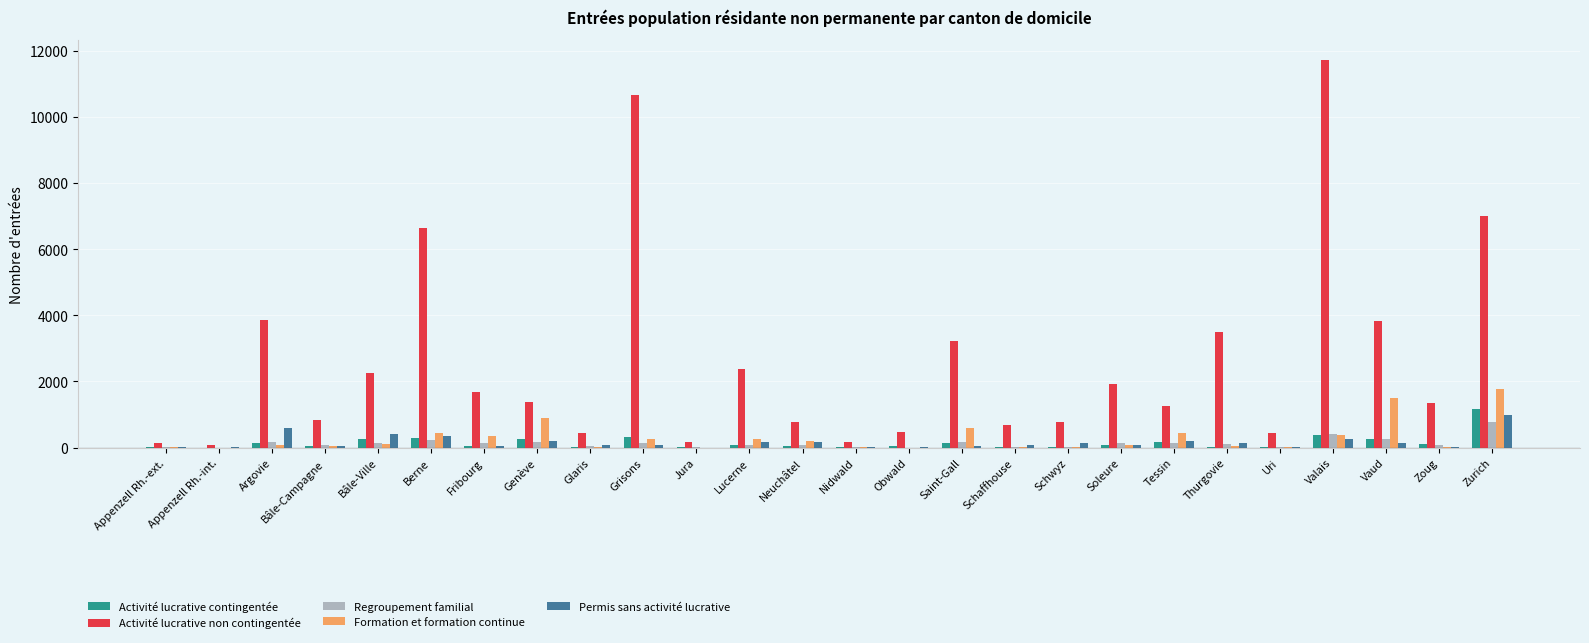

The value of Regroupement familial at Vaud is 269. True or false?

True